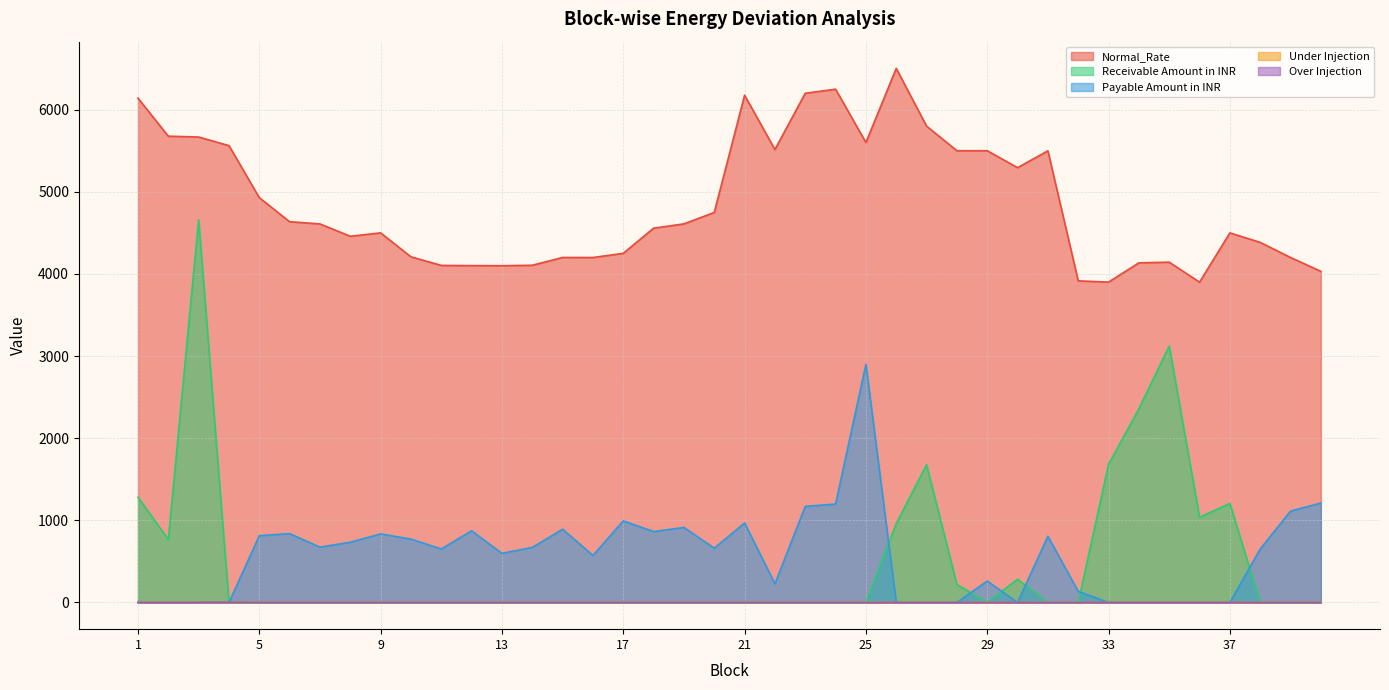

True or false: Over Injection has more than 0 interior local peaks.

True